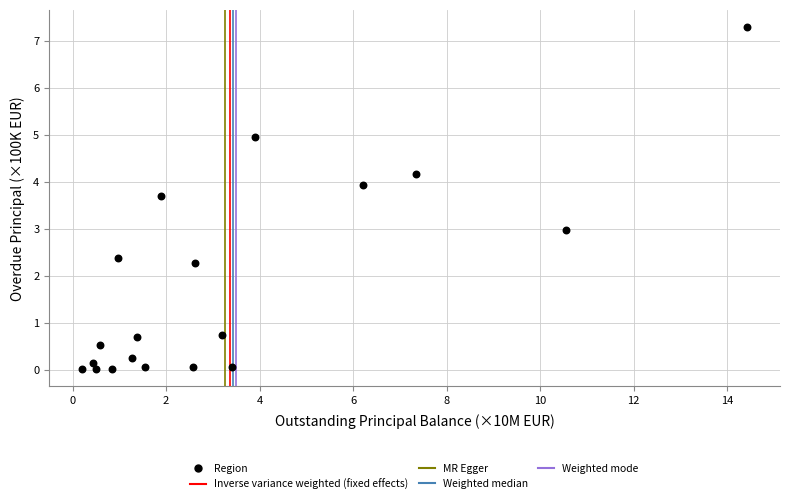

What is the range of Y values (max minus min)?

7.3